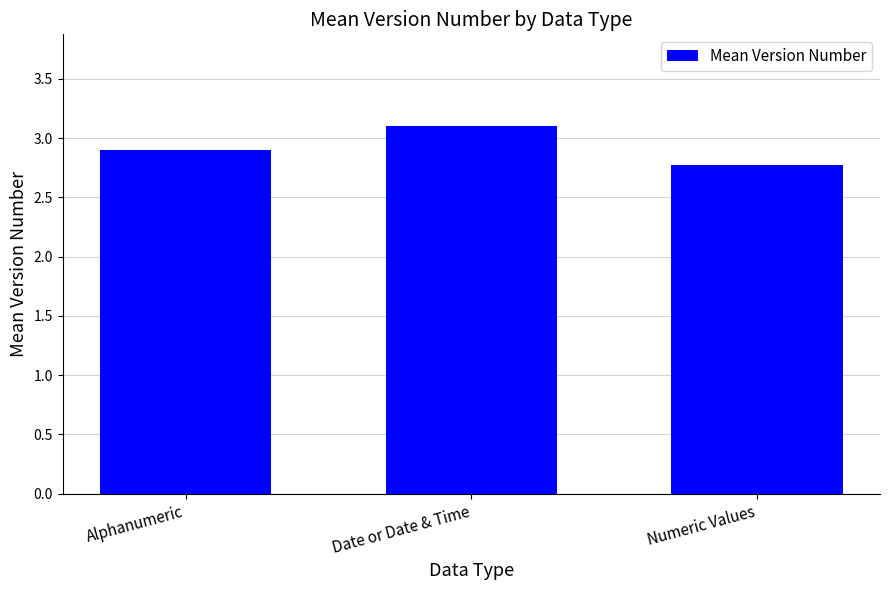

What is the minimum value shown in the chart?

2.8